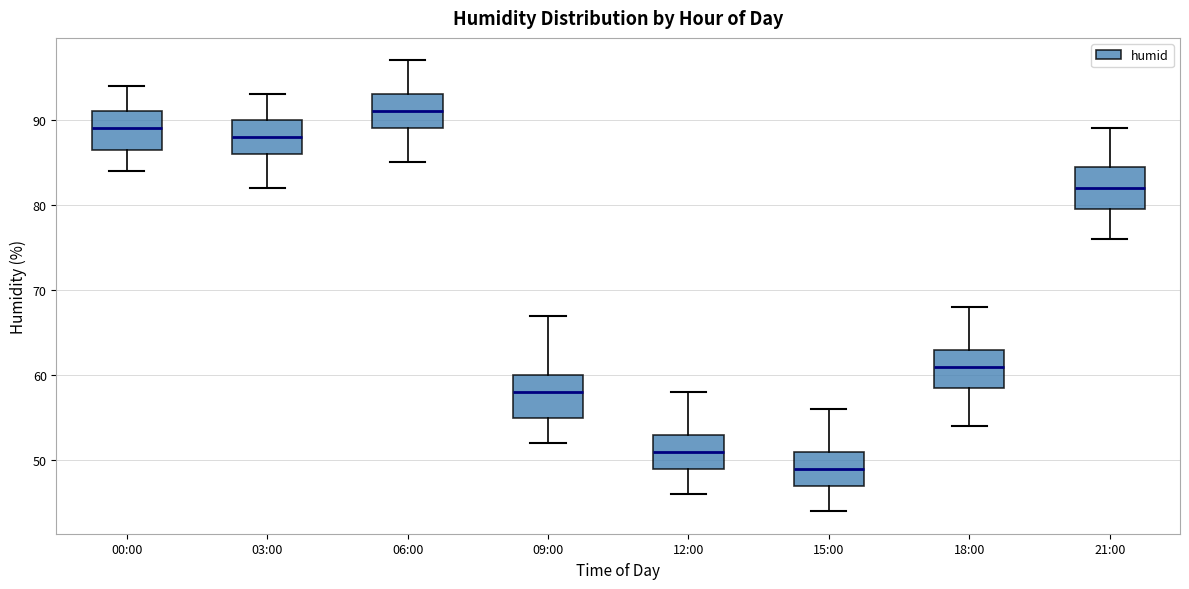

Which box has the highest median line?

06:00